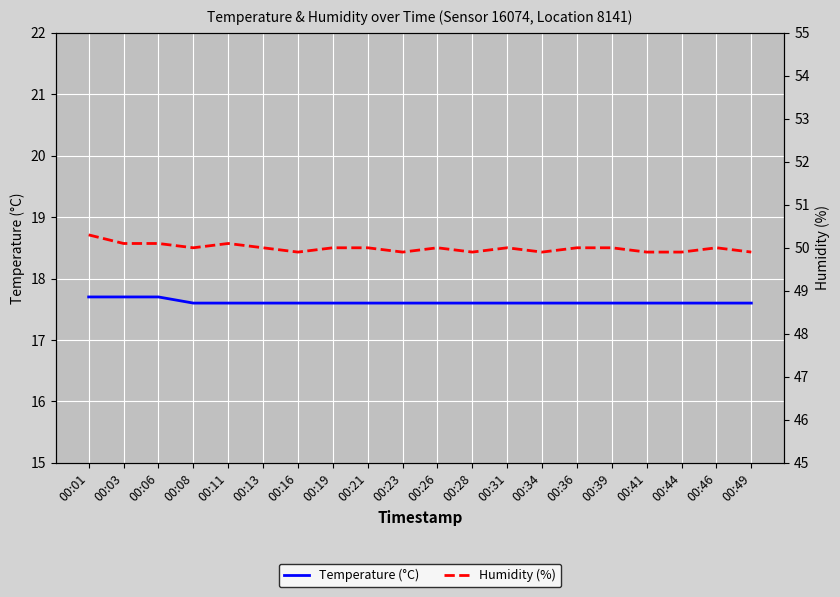

List the series in order of their overall mean, highest first.

Humidity (%), Temperature (°C)